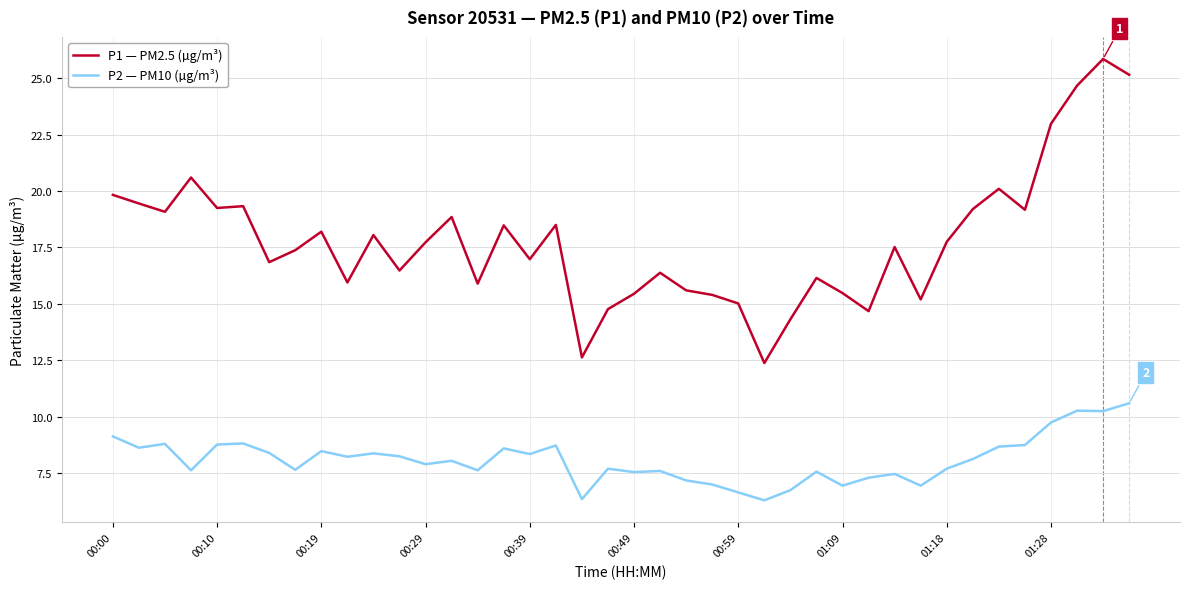

True or false: P2 — PM10 (µg/m³) and P1 — PM2.5 (µg/m³) cross at least once.

False